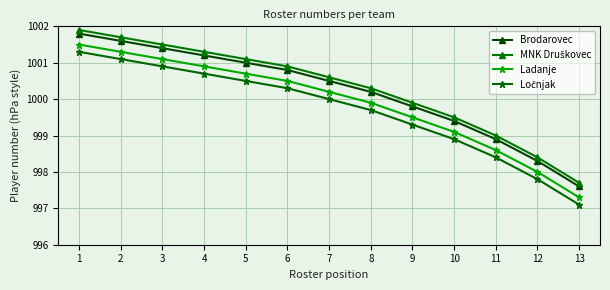

True or false: Ladanje has more than 0 points higher than both neighbors.

False